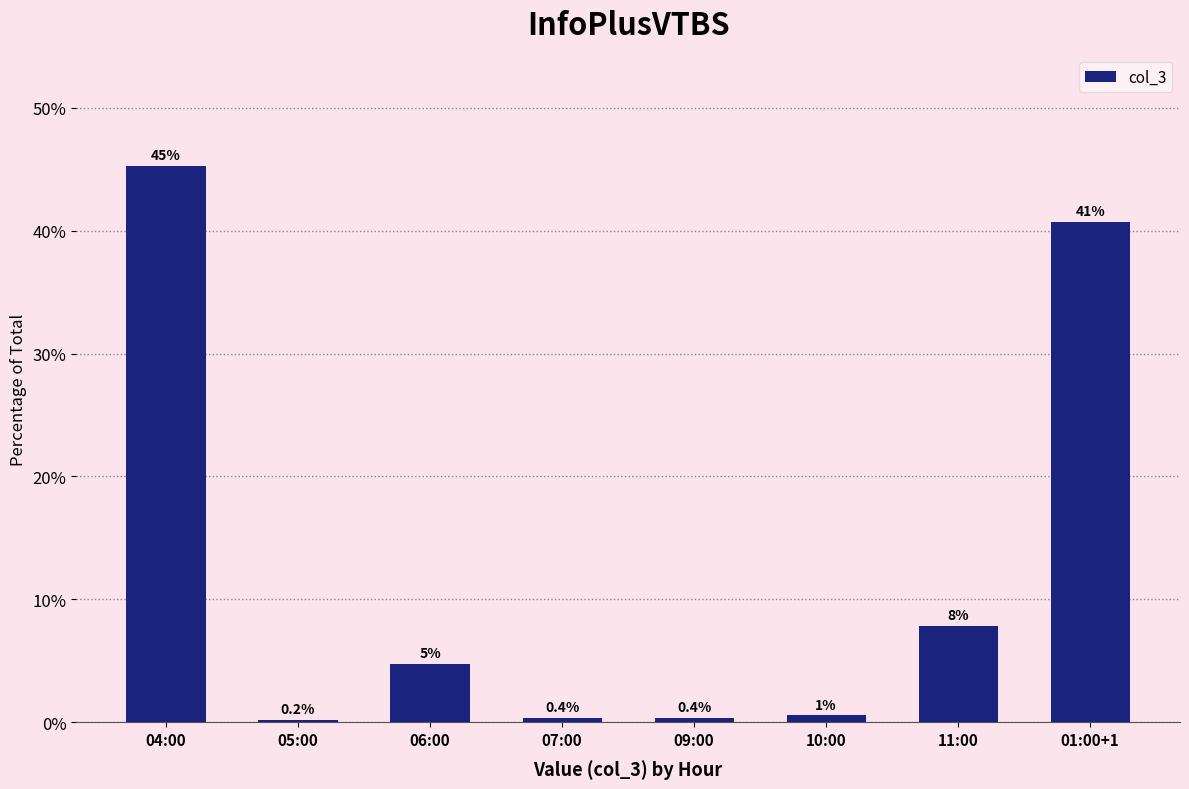

True or false: the data shows 0.4 at 09:00.

True